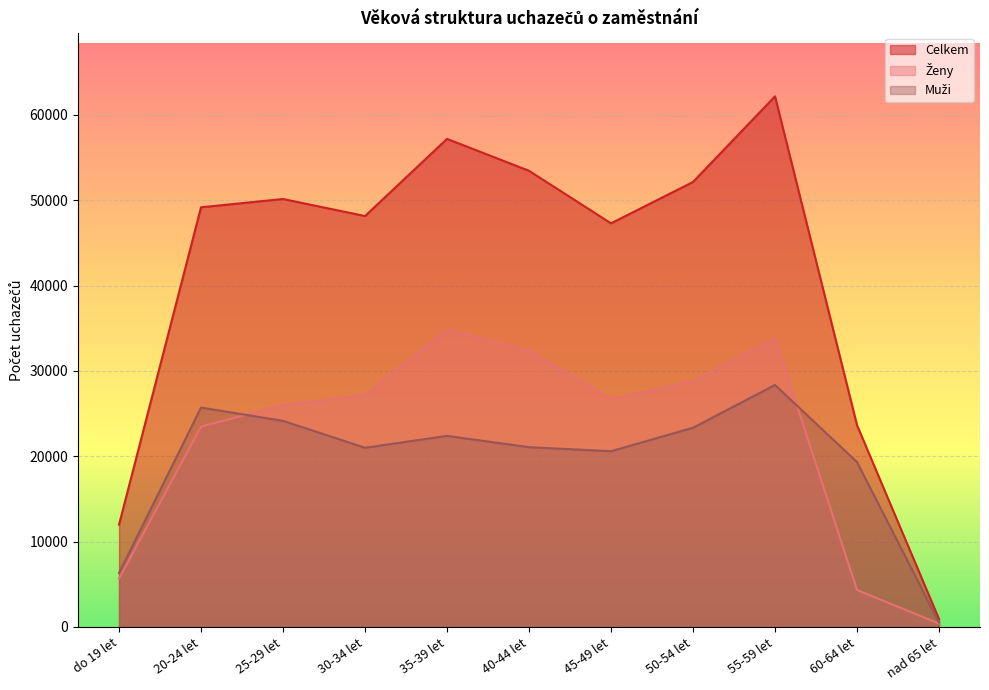

What is the value of the Muži point at the 7th from the left?

20592